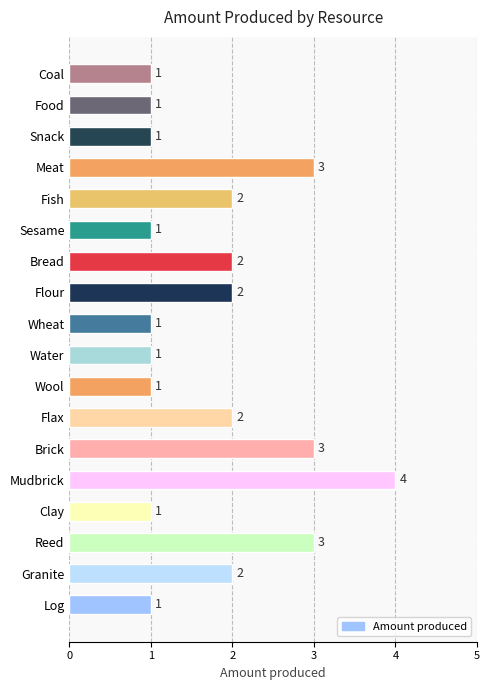

The chart shows a value of 2 at Flour. True or false?

True